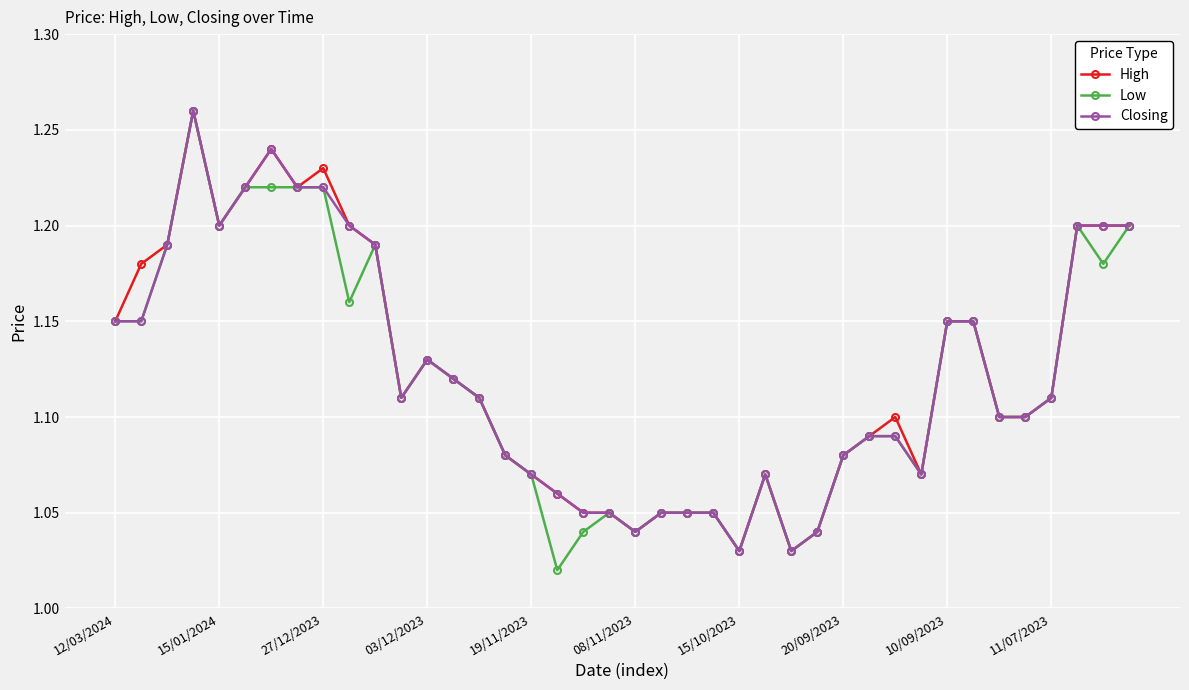

How many Closing values are between 1 and 2?

40